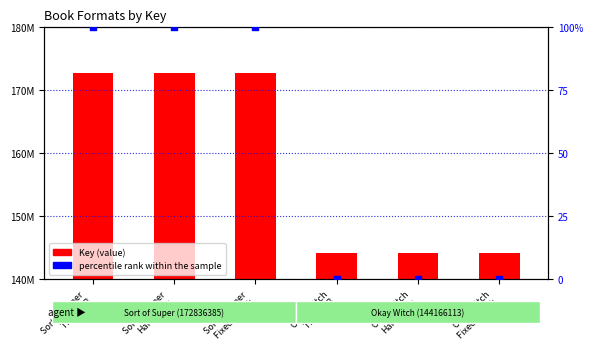

At which category is the sum across all series the highest?

Sort of Super
Trade PB